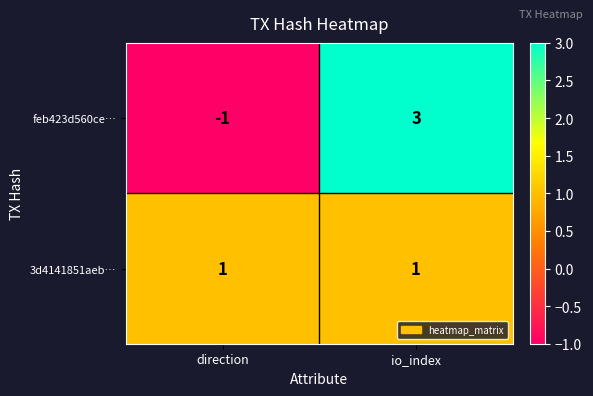

List the series in order of their peak value, lowest first.

3d4141851aeb…, feb423d560ce…